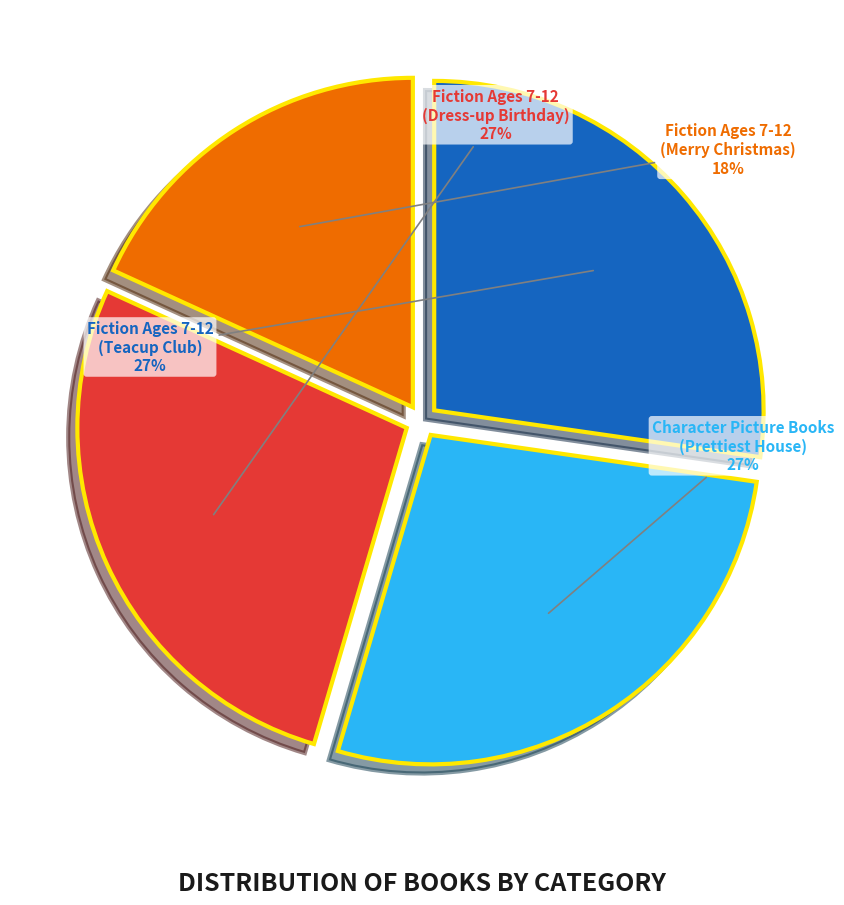

To the nearest percent, what is the average slice percentage?

25%